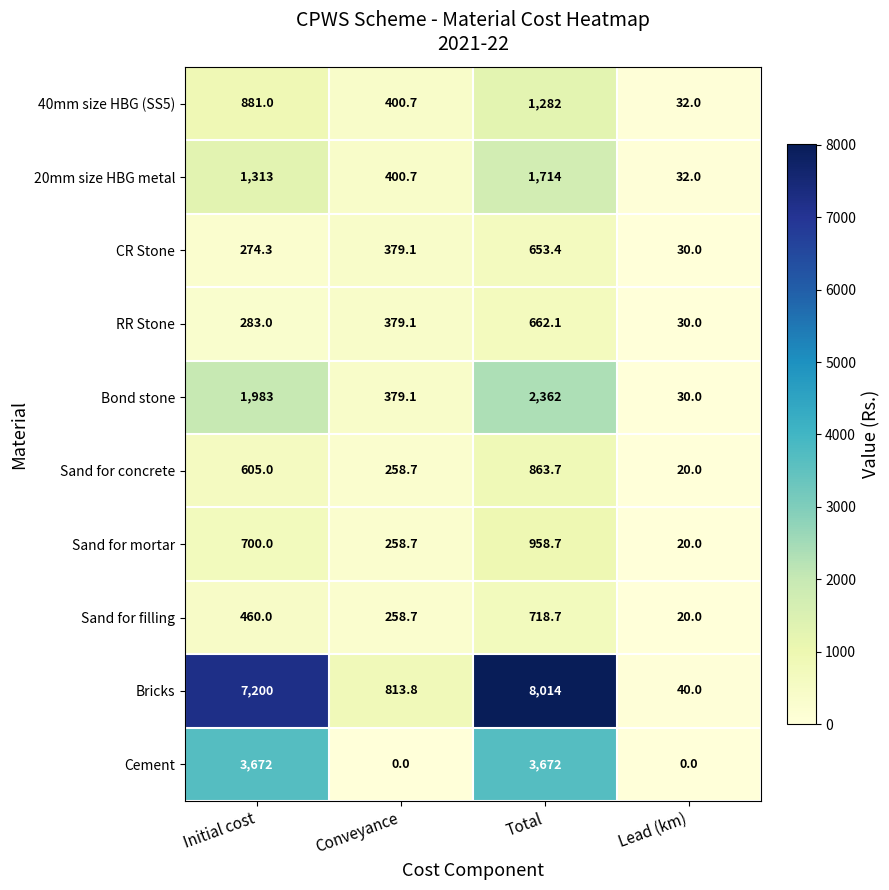

What is the sum of the Sand for concrete values at Initial cost and Lead (km)?

625.0